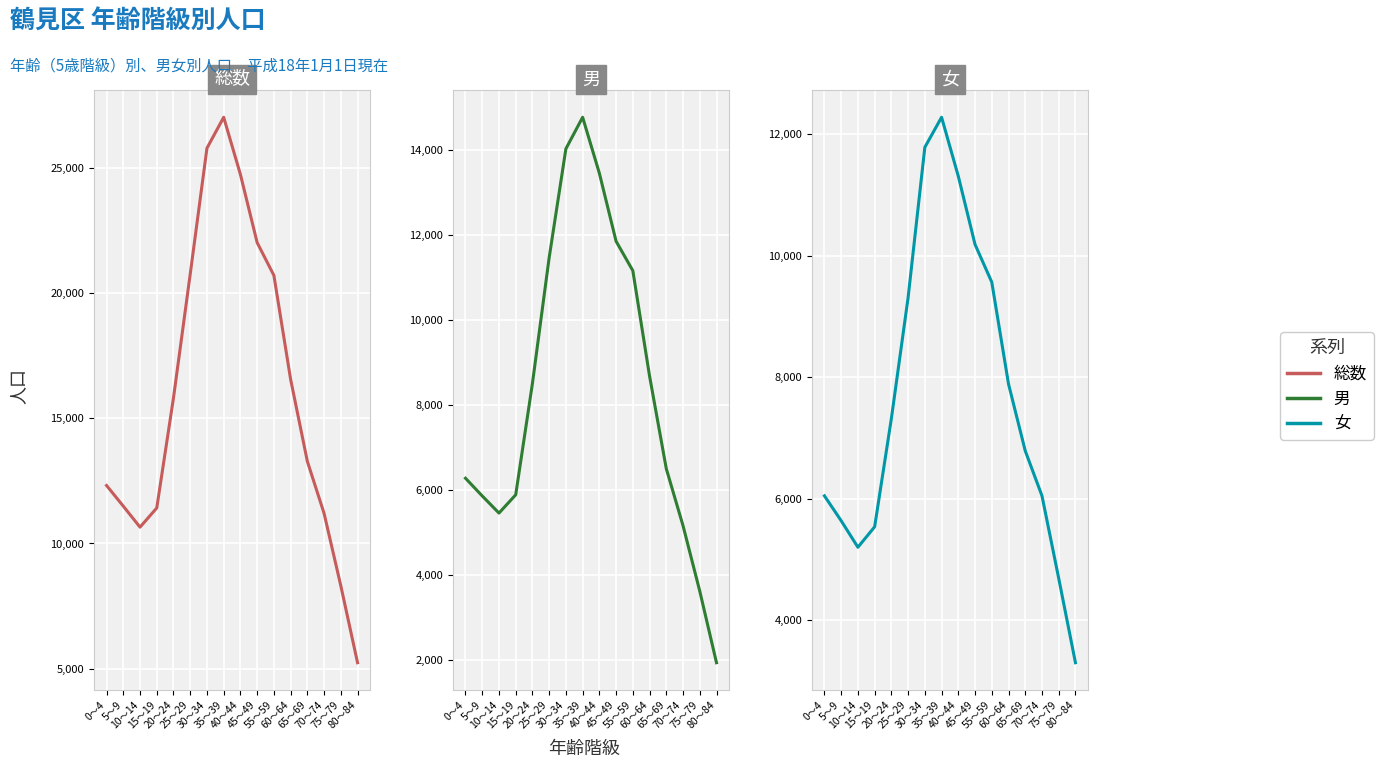

At which label is 男 closest to 8350?

20～24